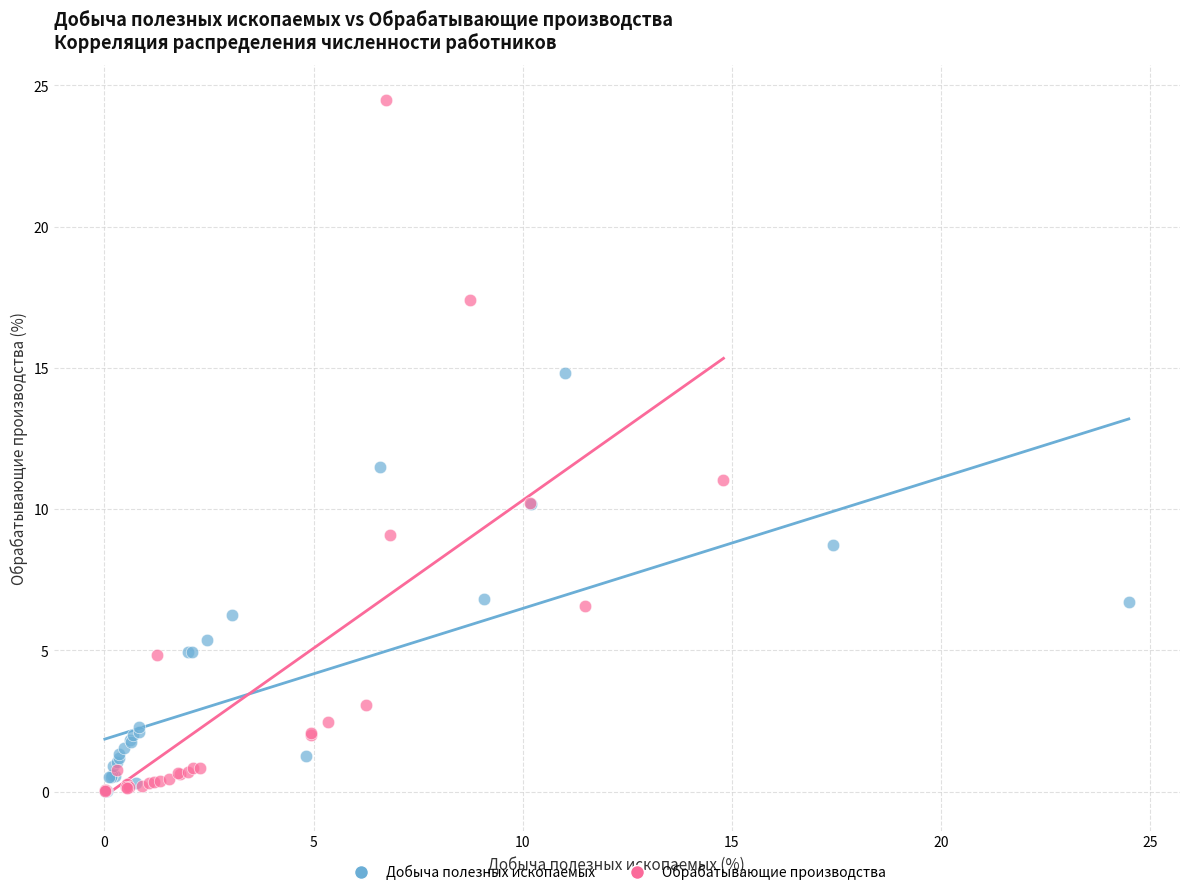

Which series reaches the maximum Y coordinate?

Обрабатывающие производства